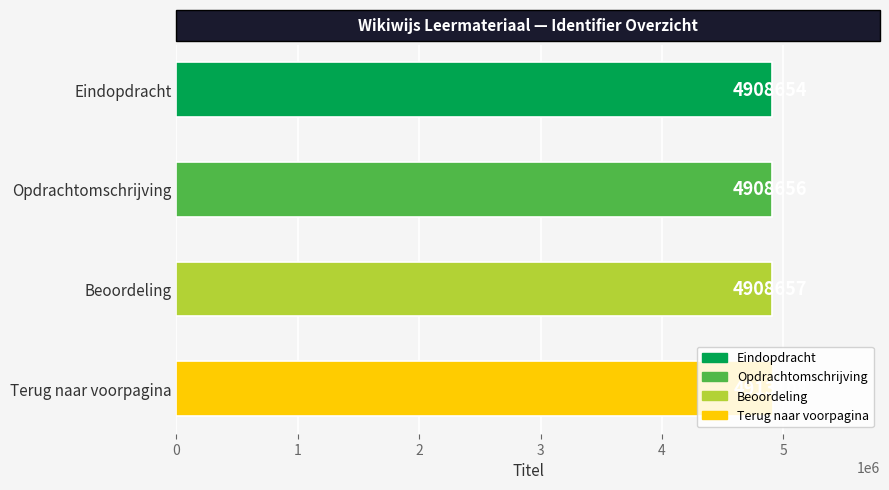

What is the sum of all values?

19639075